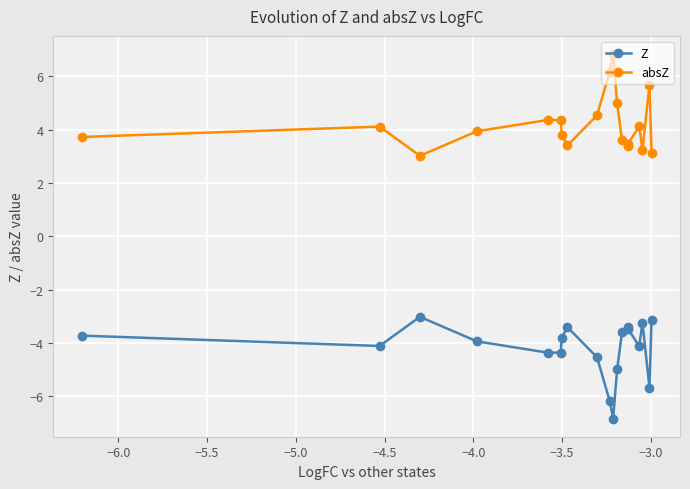

What is the smallest value displayed?

-6.8